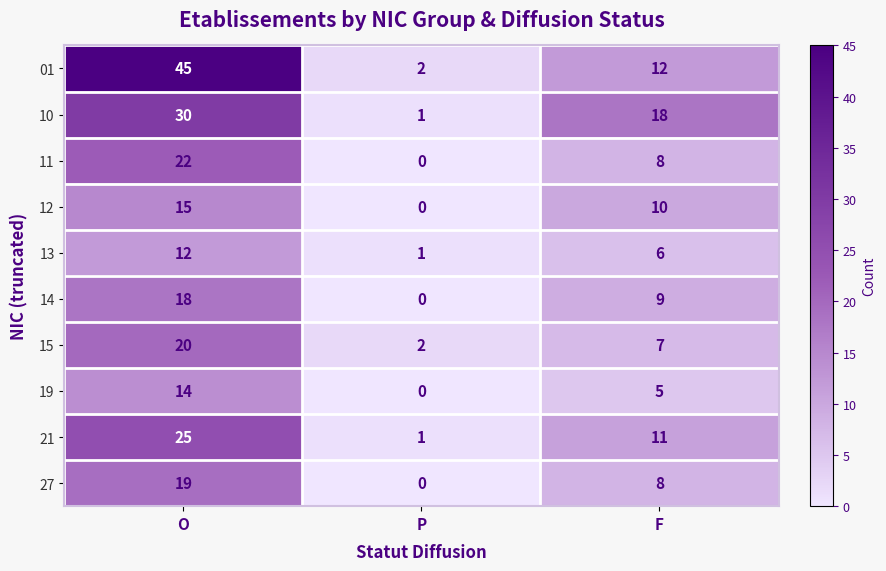

Count the number of data series in this chart.

10